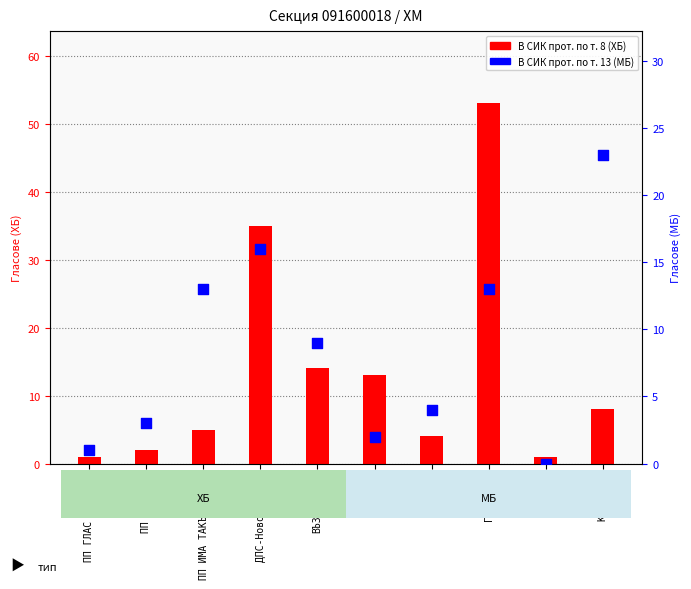

At how many categories does at least one series exceed 4?

6